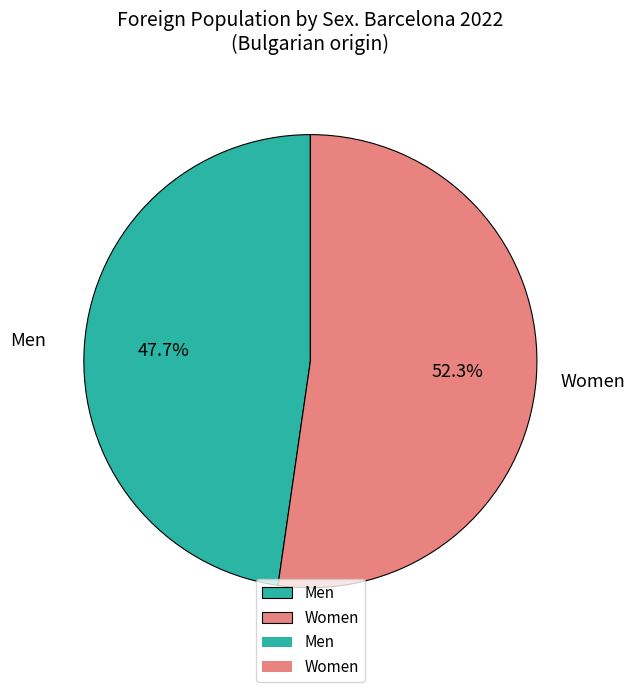

What portion of the pie excludes Men?

52.3%